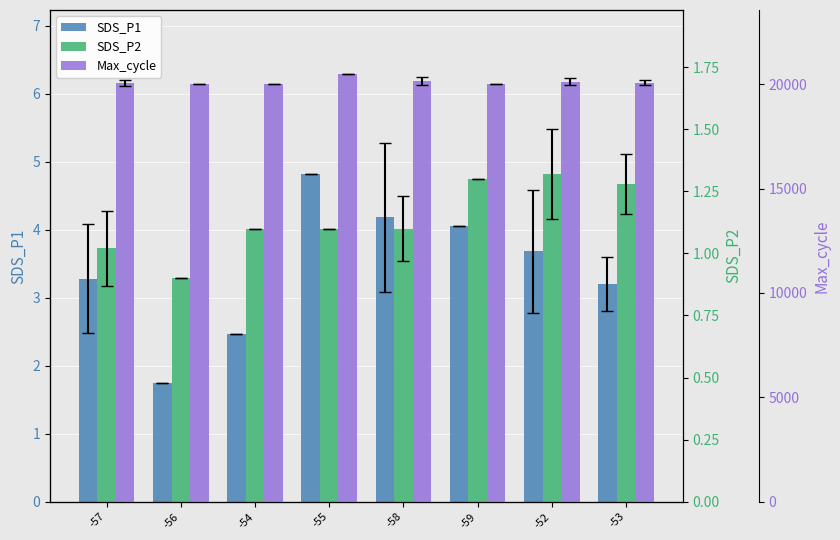

What is the label of the 6th bar from the right?

-54